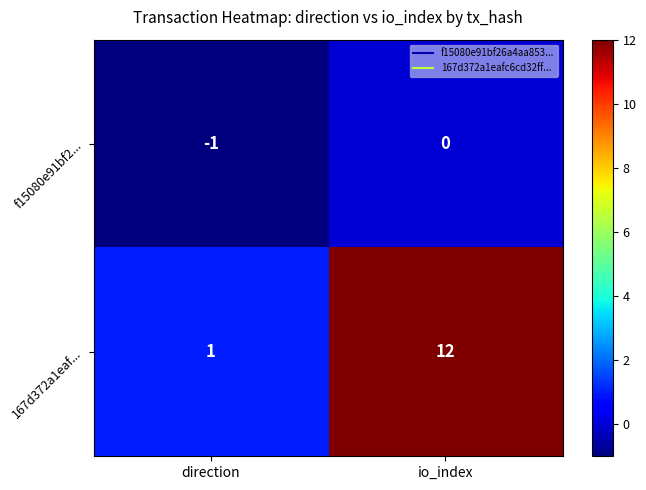

Rank the series by their average value, from highest to lowest.

167d372a1eaf..., f15080e91bf2...